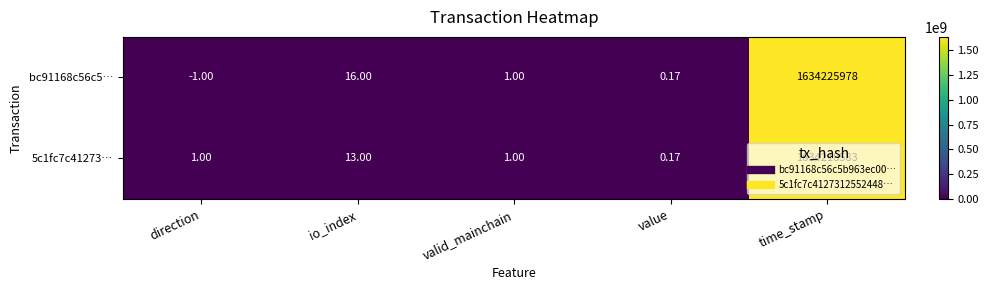

At which category is the sum across all series the highest?

time_stamp